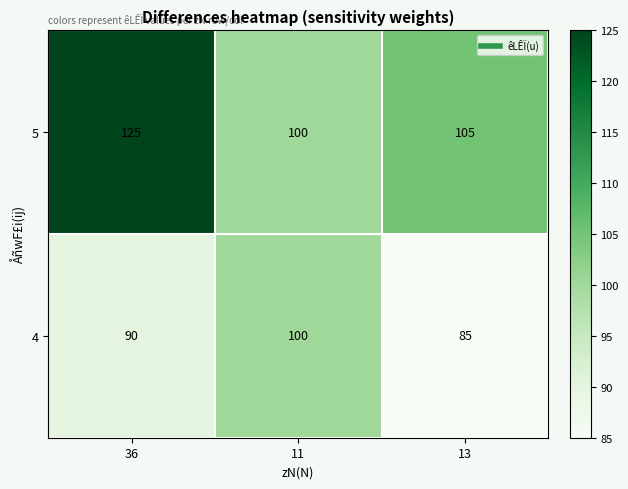

What is the smallest value displayed?

85